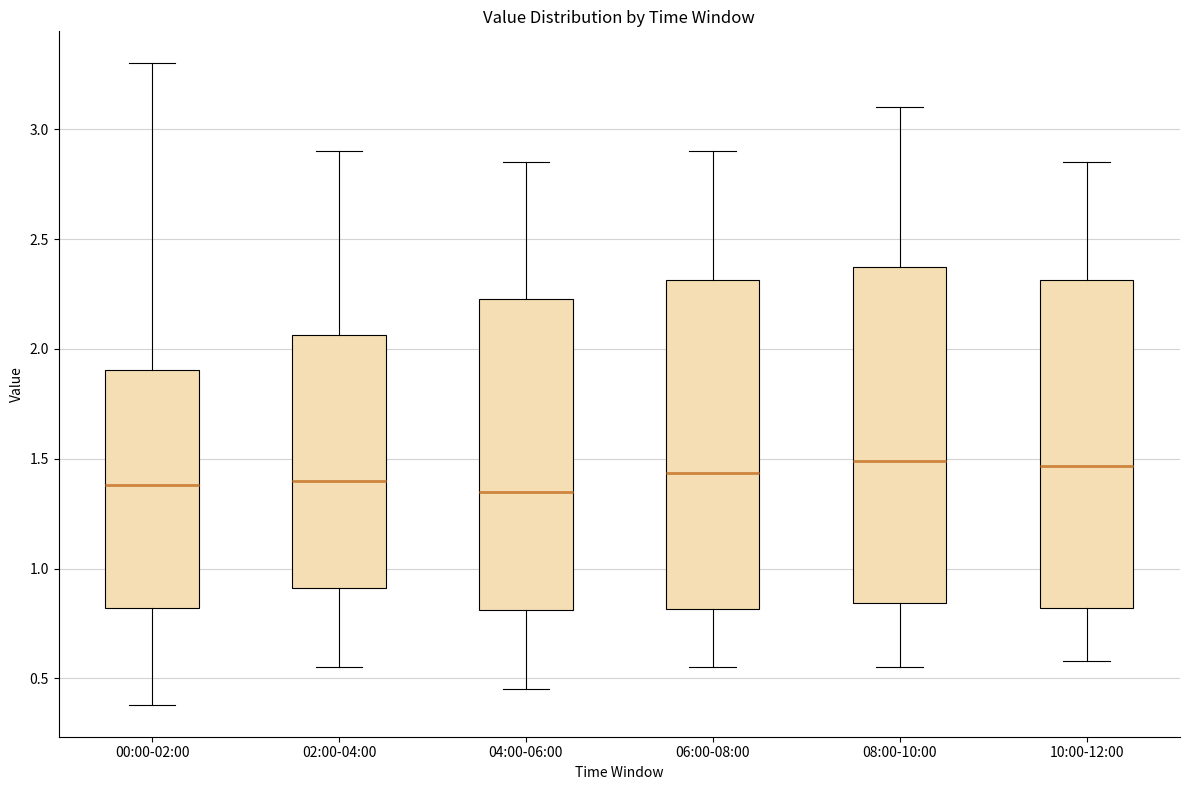

Where does the lower whisker of the box for 04:00-06:00 end on the y-axis? The values are not printed on the chart, so give them approximately, as read against the axis.

0.45